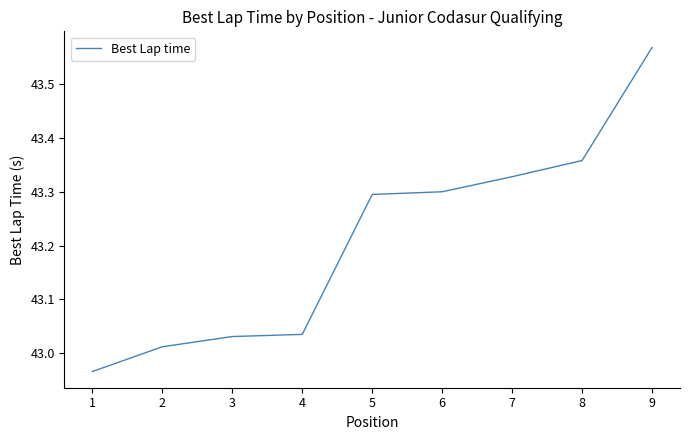

At which category does the chart reach its peak across all series?

9